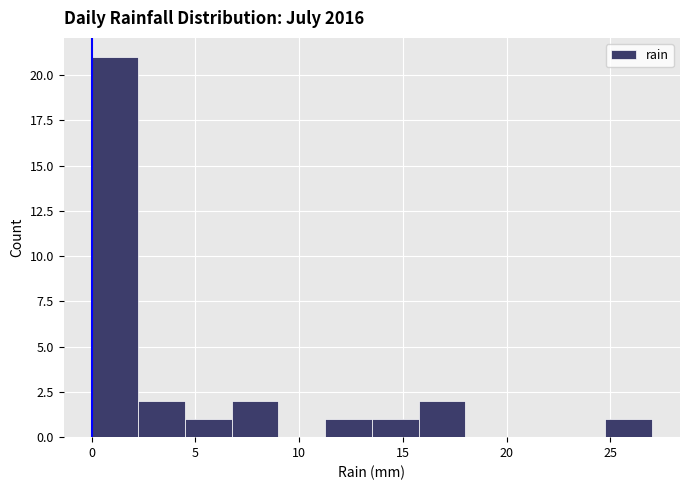

Which range on the x-axis has the tallest bar?

0.00 to 2.25